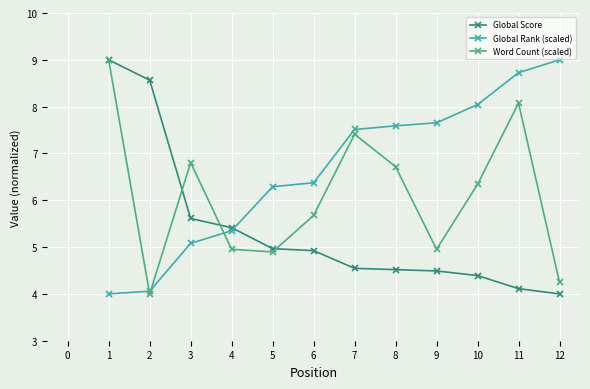

What is the value of the Word Count (scaled) point at the 12th from the left?

4.2